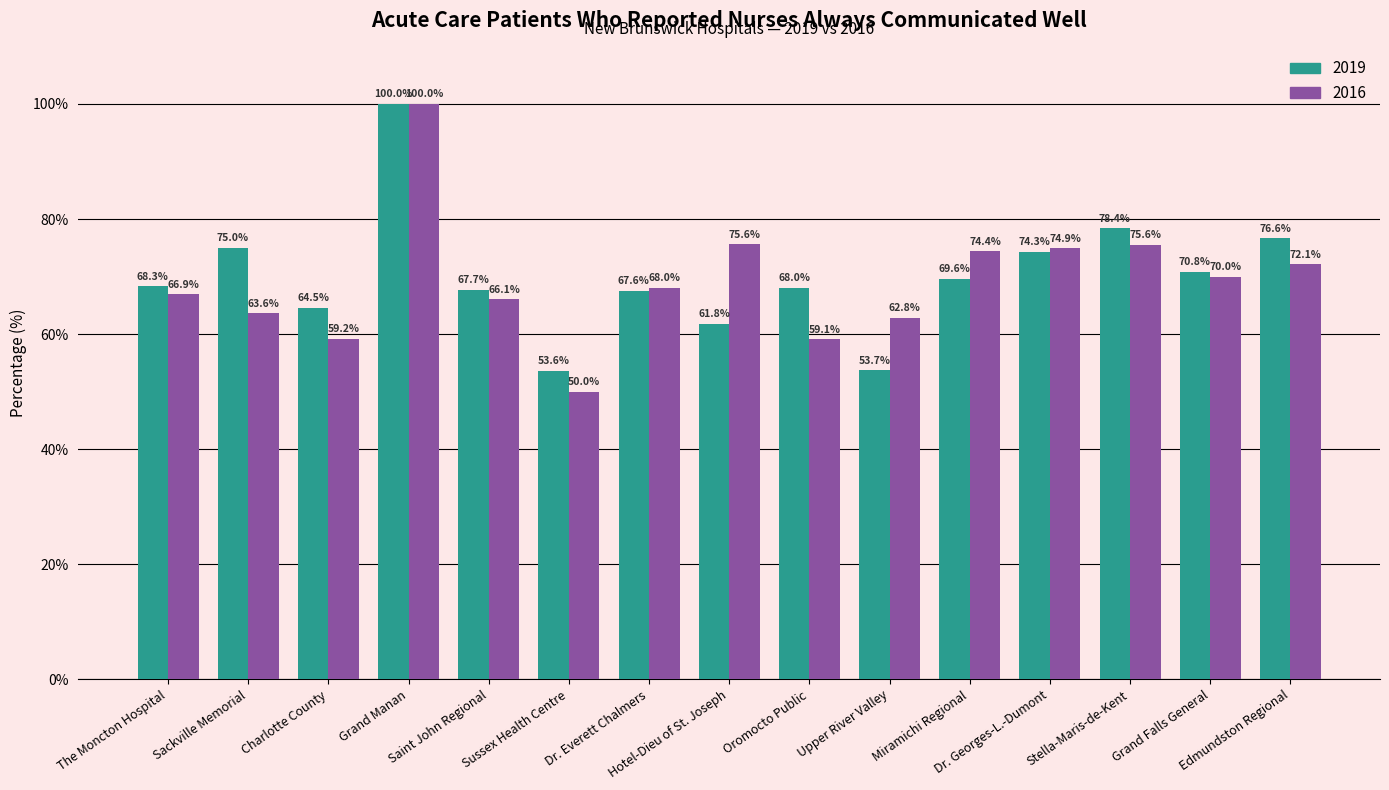

What are all the series names shown in the legend?

2019, 2016